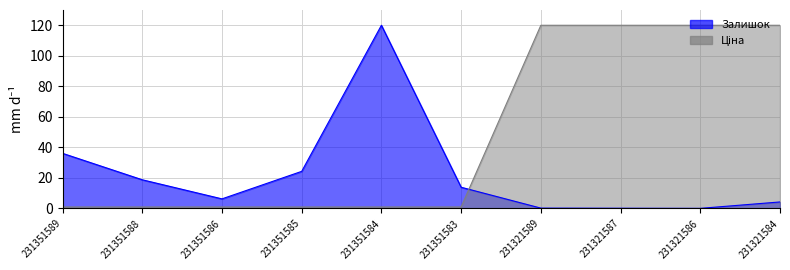

Is it true that Залишок equals 13.9 at 231351583?

True